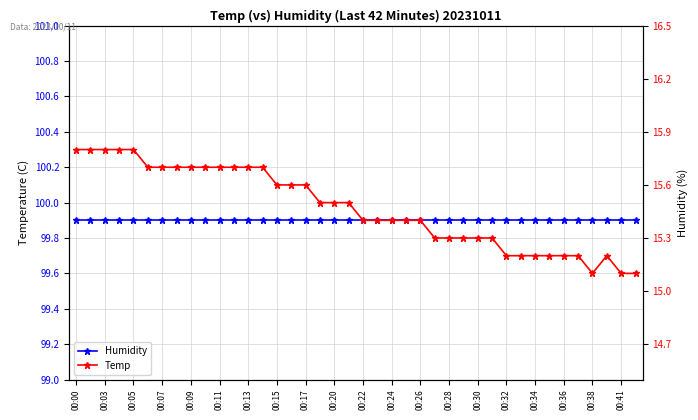

Is it true that Temp equals 5.1 at 31?

False